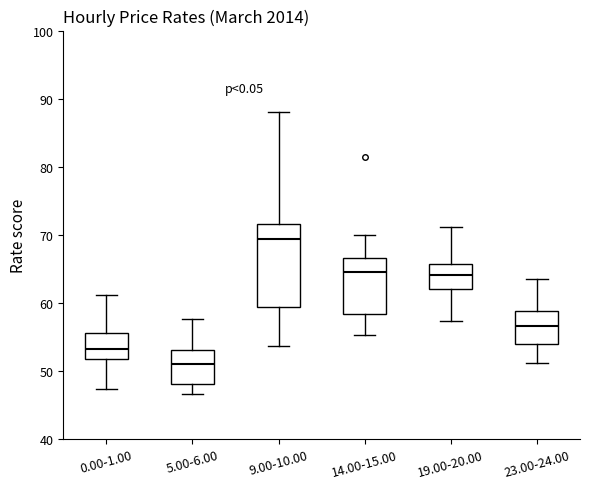

Which box has the lowest median line?

5.00-6.00